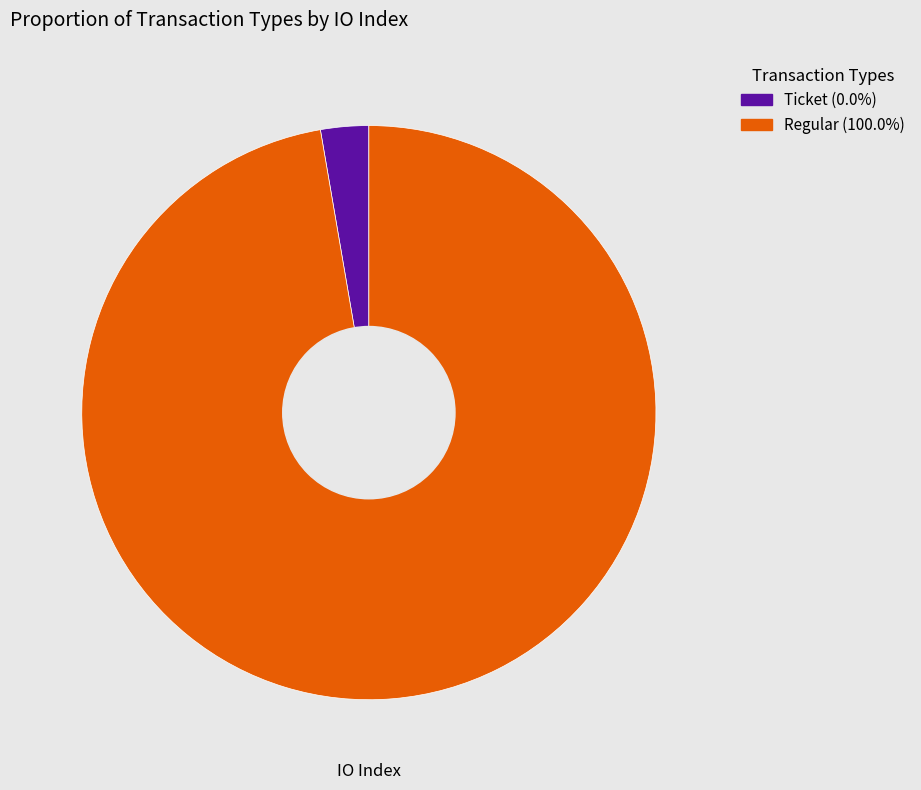

Count the number of slices in the pie.

2